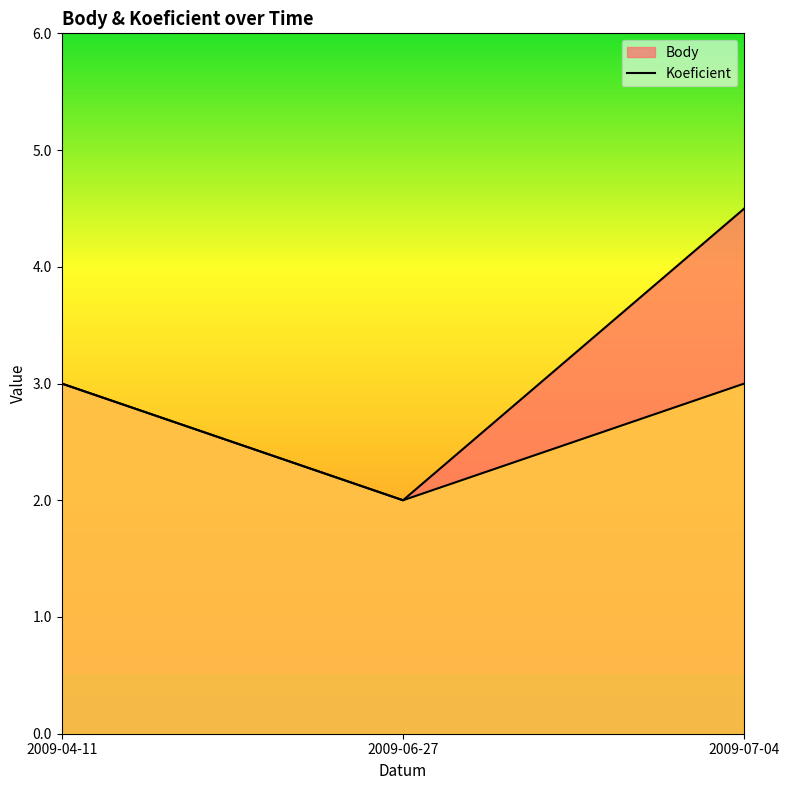

What is the difference between the maximum and minimum values in the Body series?

2.5